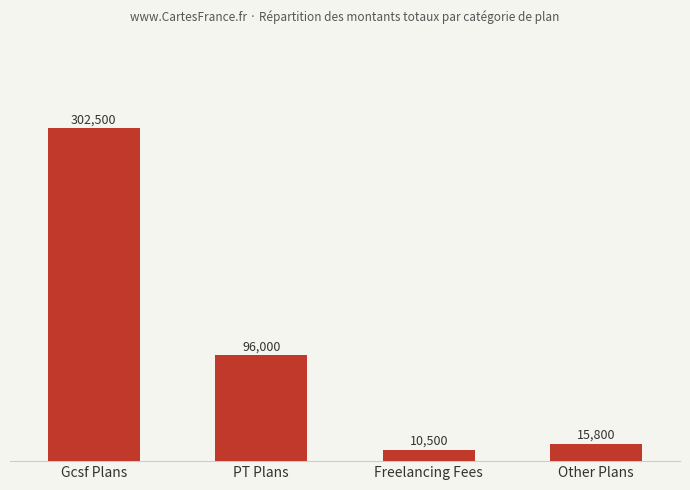

What is the approximate value at Gcsf Plans, to the nearest 10?

302500